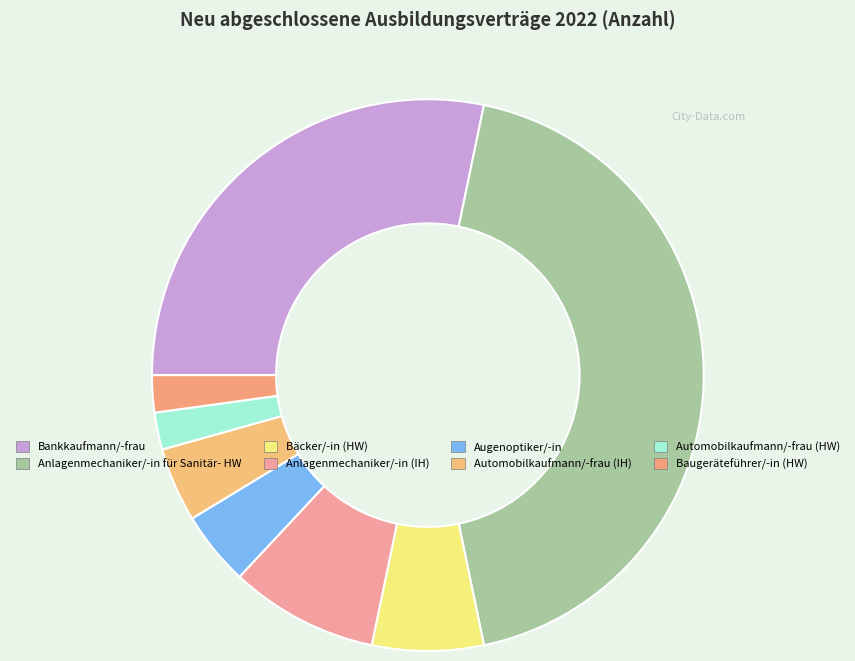

Is it true that Bankkaufmann/-frau is 18% of the pie?

False